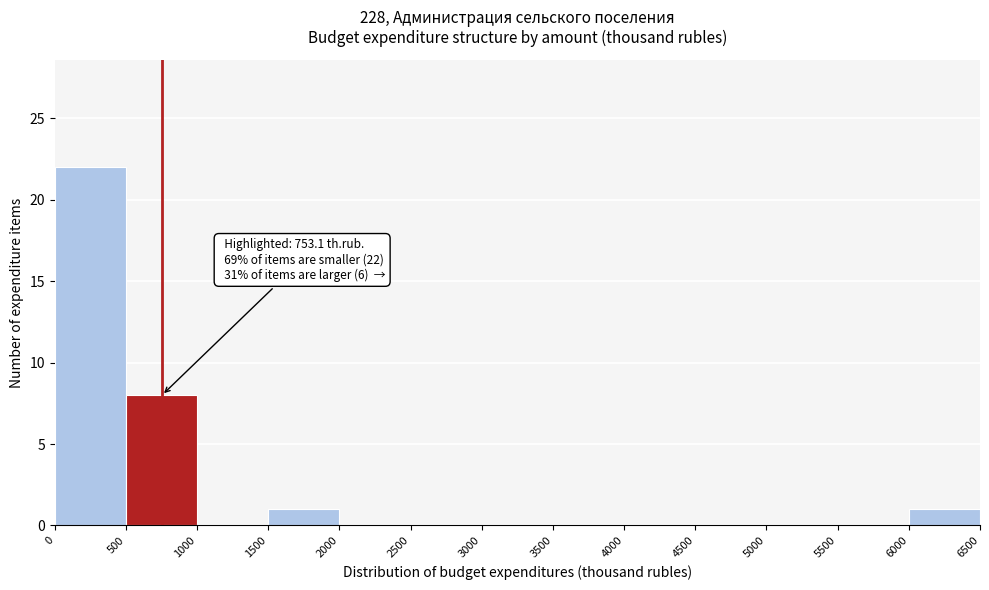

Which range on the x-axis has the tallest bar?

0 to 500